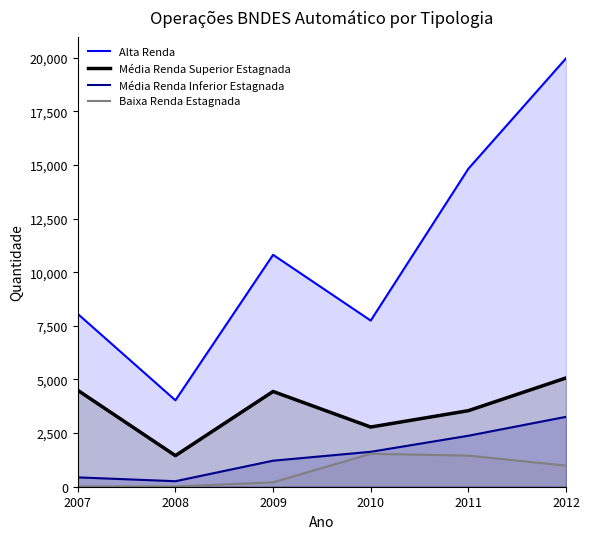

What are all the series names shown in the legend?

Alta Renda, Média Renda Superior Estagnada, Média Renda Inferior Estagnada, Baixa Renda Estagnada